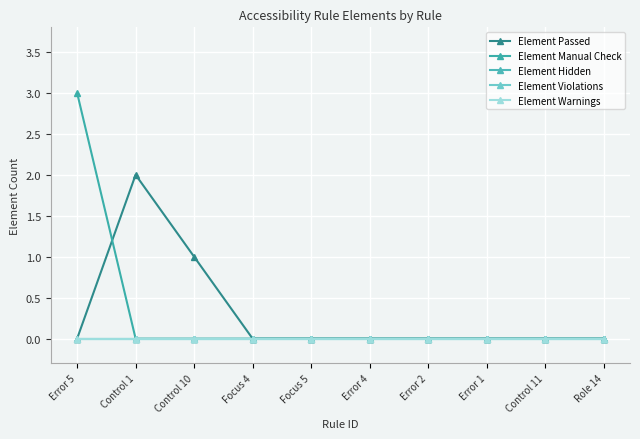

Is this an area chart (filled region under the line)?

No